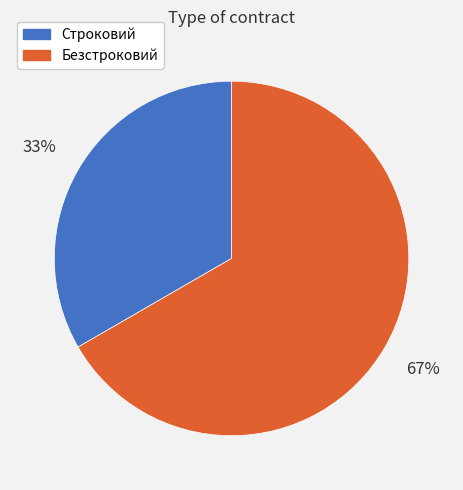

What is the majority slice?

Безстроковий